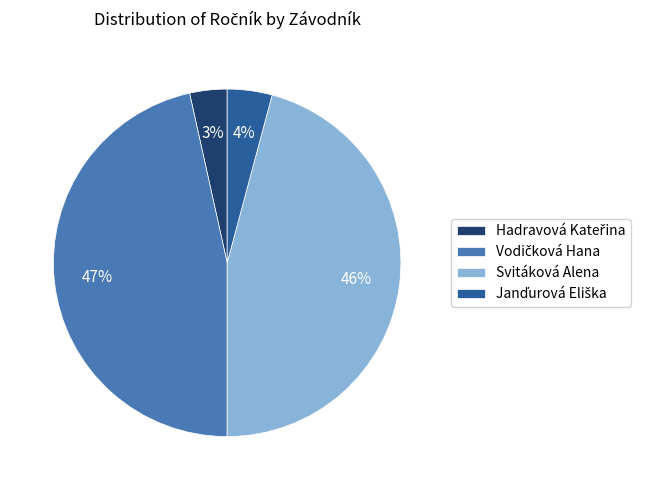

The Svitáková Alena slice represents 46% of the pie. True or false?

True